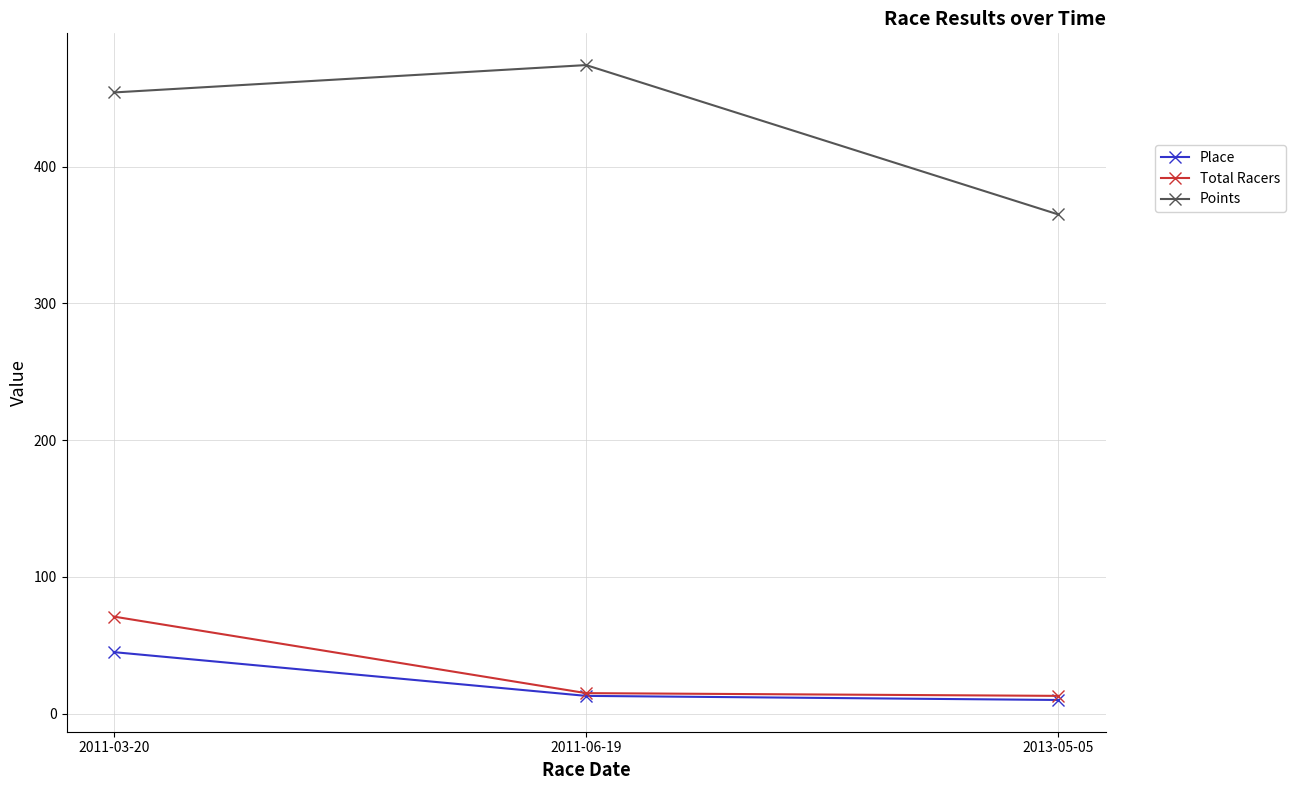

Rank the series by their maximum value, from highest to lowest.

Points, Total Racers, Place